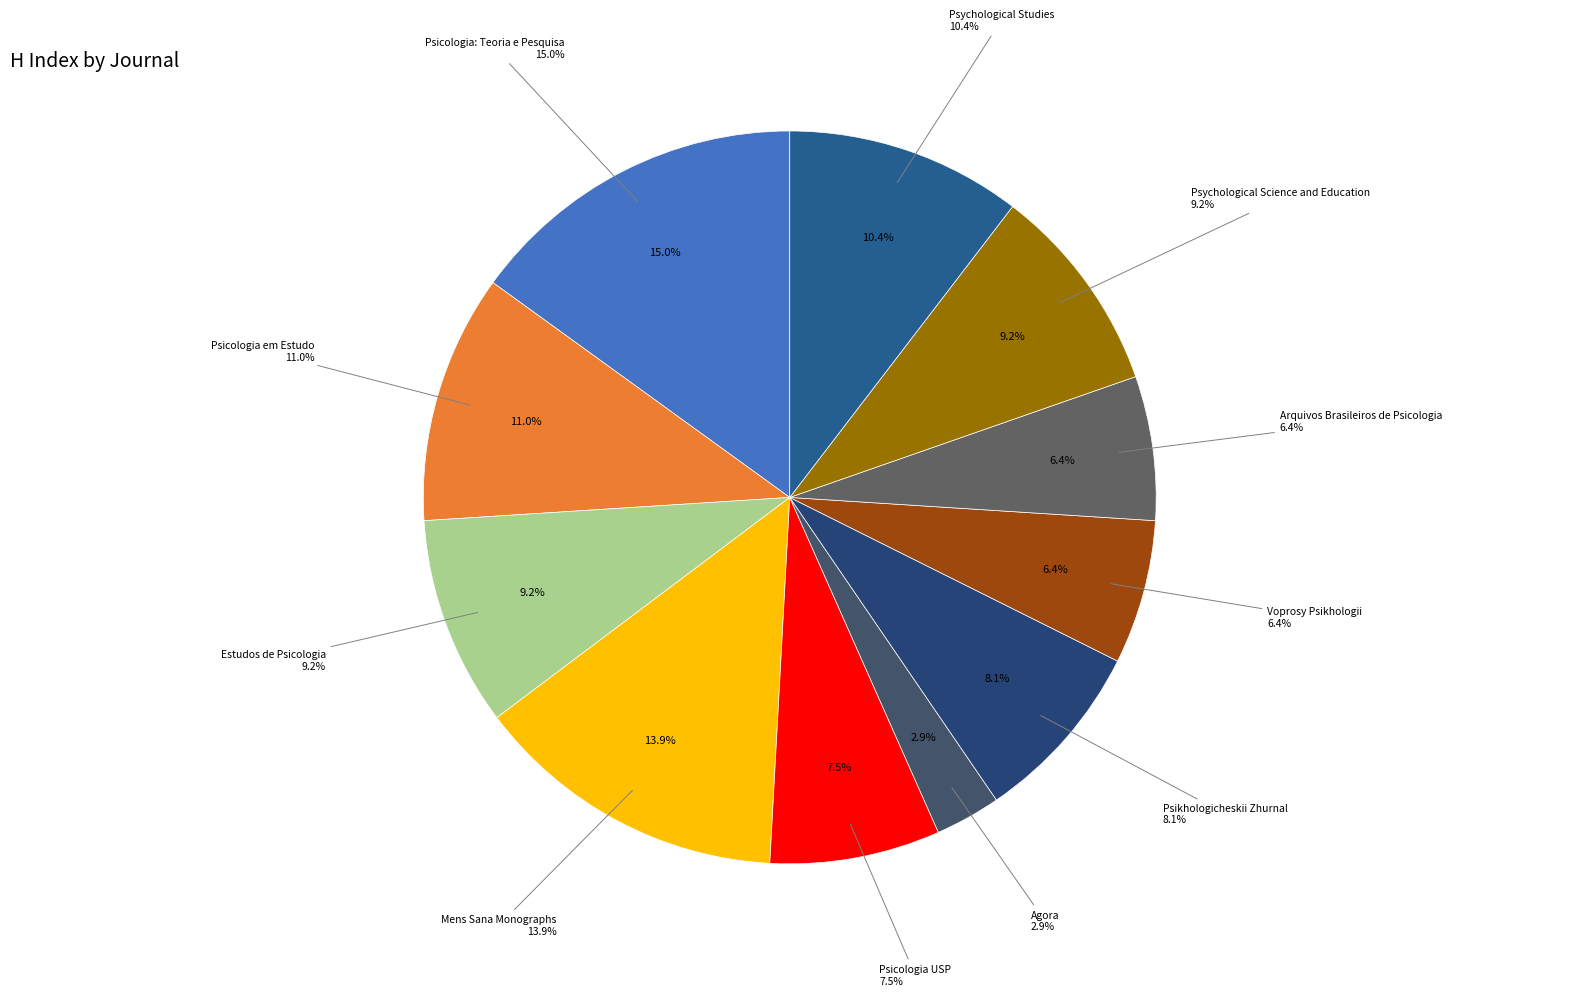

What percentage is the Psychological Science and Education slice, to the nearest percent?

9%